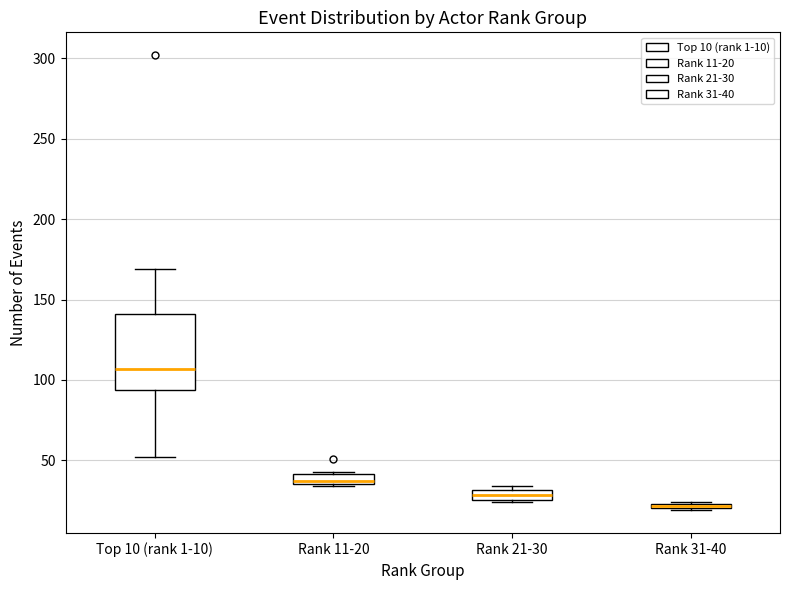

Where is the upper edge of the box for Rank 11-20 on the y-axis? The values are not printed on the chart, so give them approximately, as read against the axis.

40